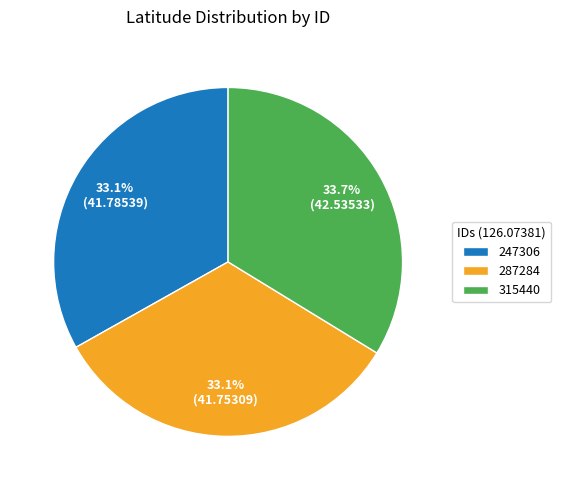

Which has a higher value, 247306 or 315440?

315440